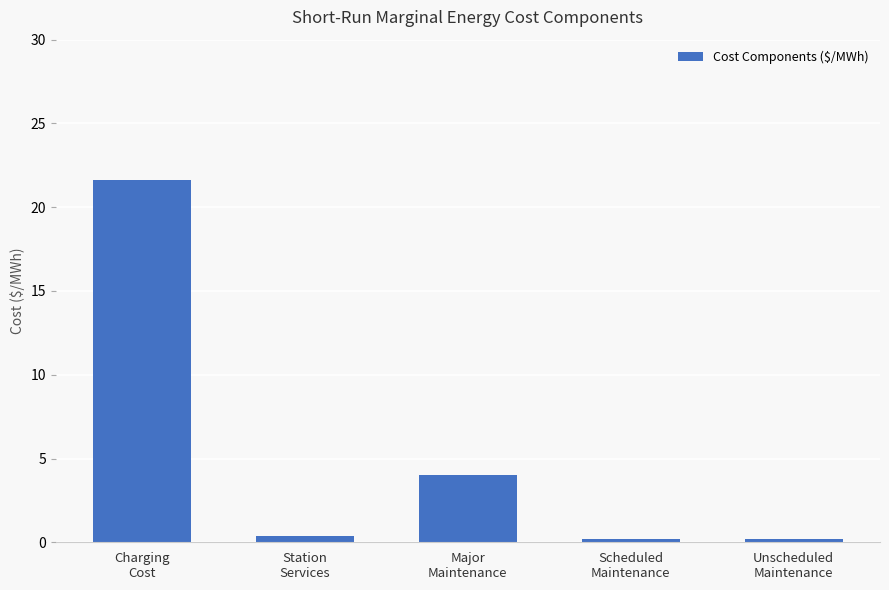

Reading left to right, what are all the values shown in this chart?

21.6	0.4	4.0	0.2	0.2